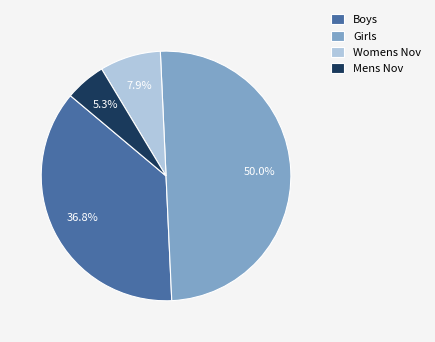

Is Boys the majority of the pie?

No